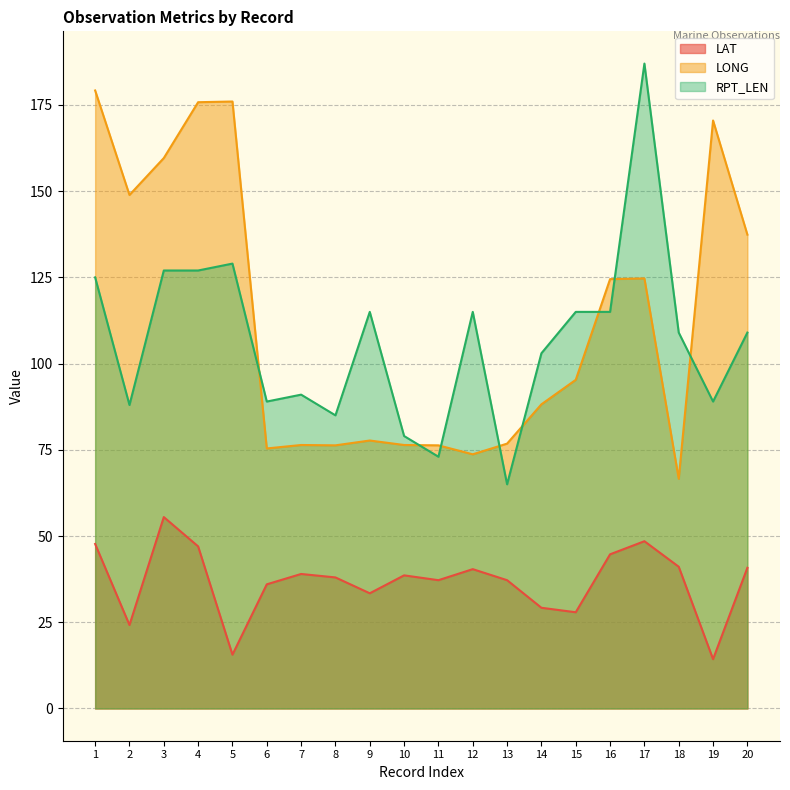

At which category does RPT_LEN reach its first local valley?

2